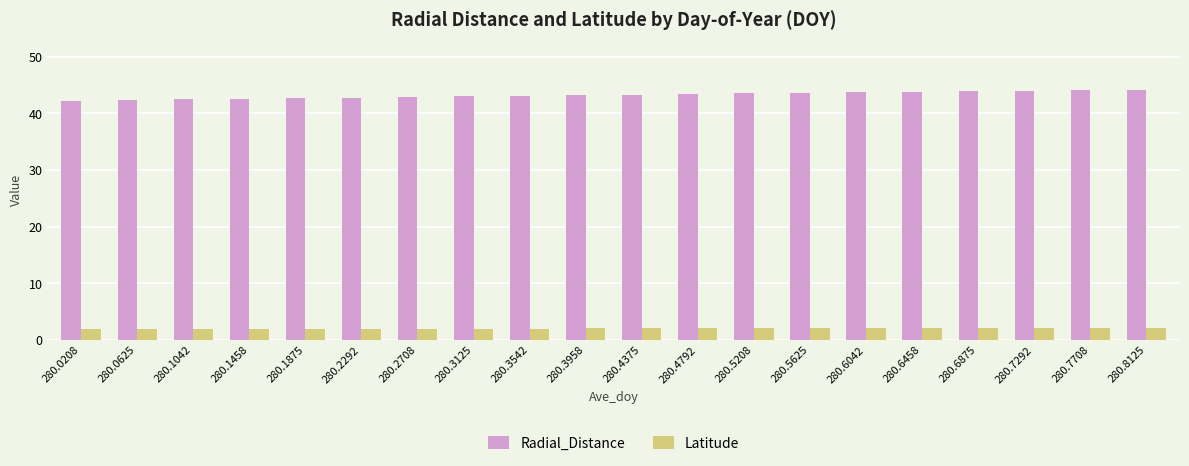

List the series in order of their peak value, lowest first.

Latitude, Radial_Distance